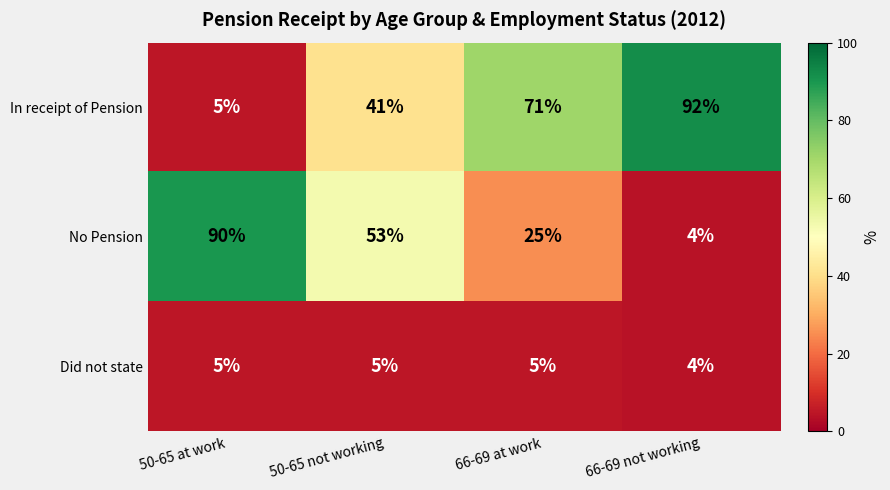

At how many categories does at least one series exceed 18?

4